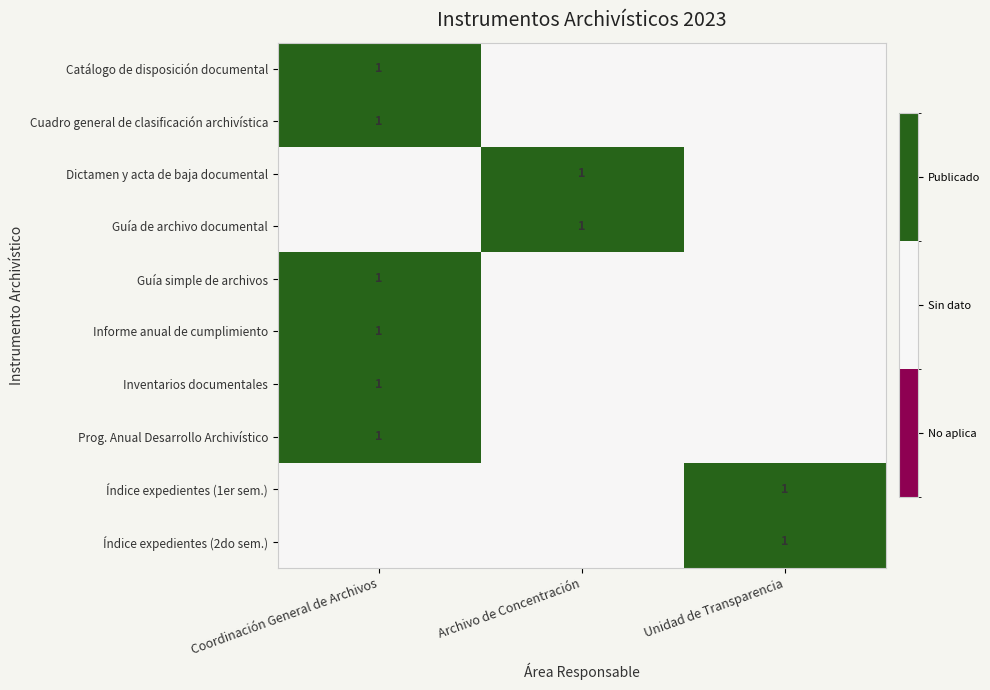

At how many categories does at least one series exceed 0?

3